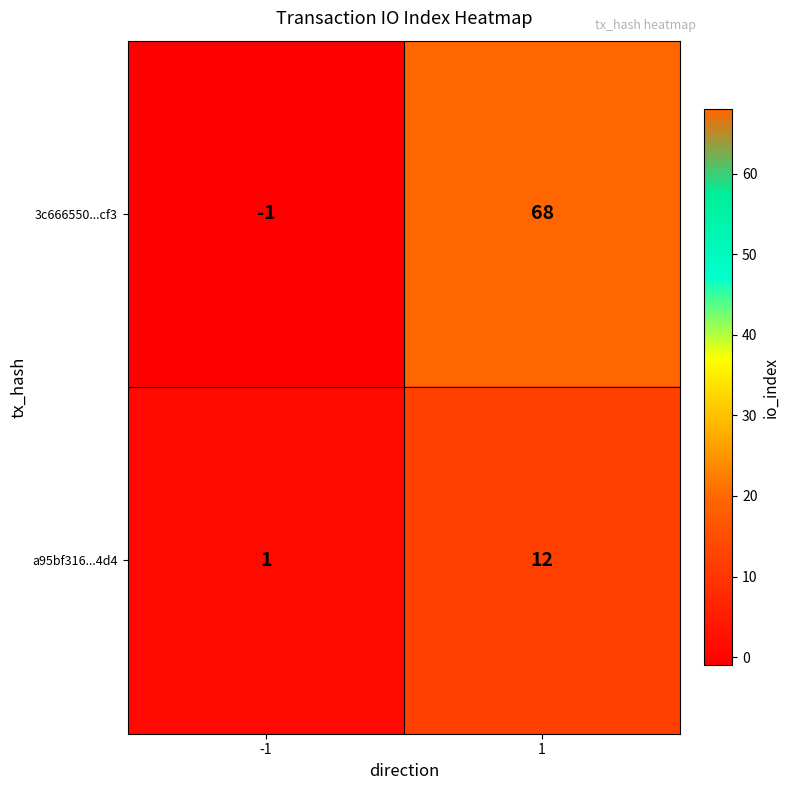

Which series has the widest spread of values?

3c666550...cf3